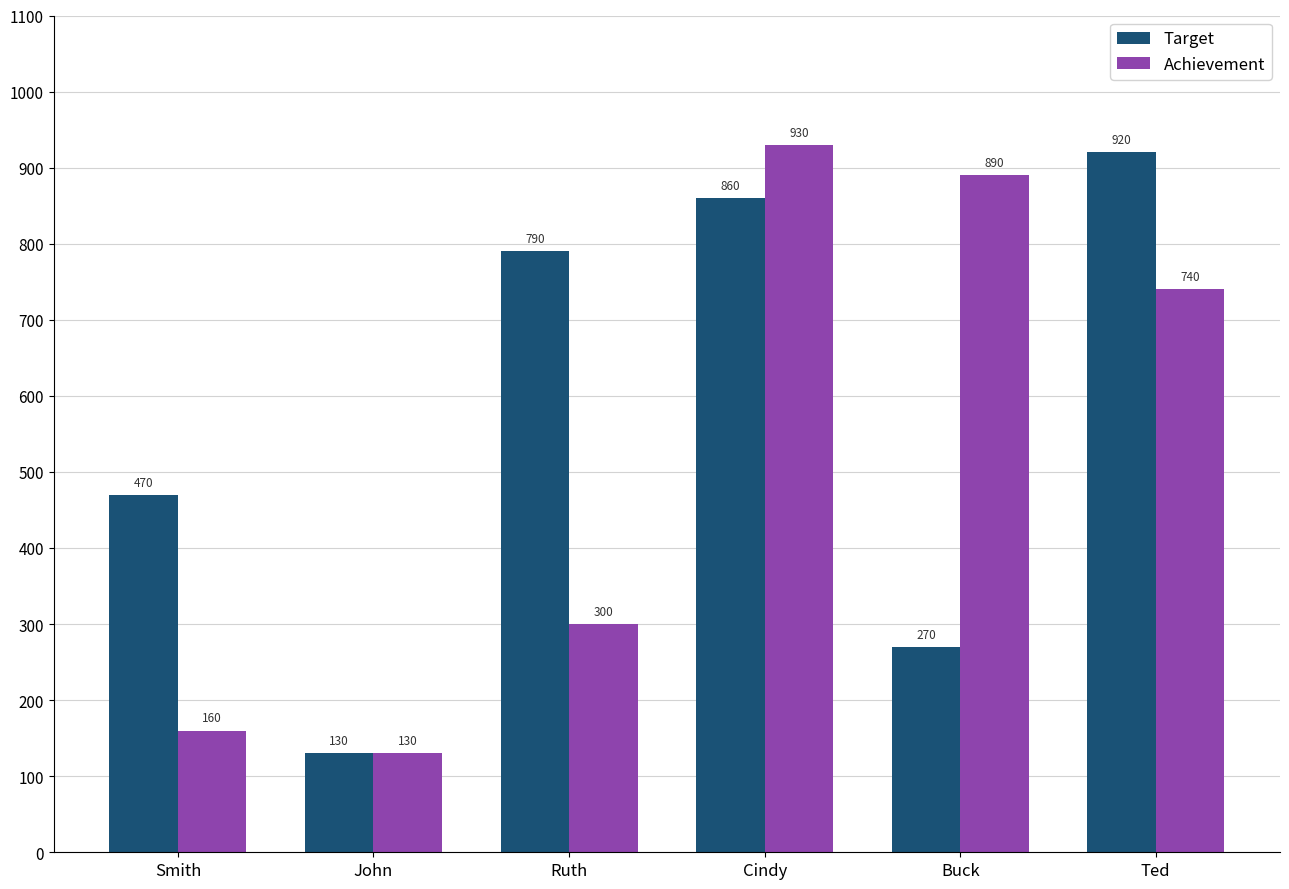

What is the value of the Target bar at the 2nd from the left?

130